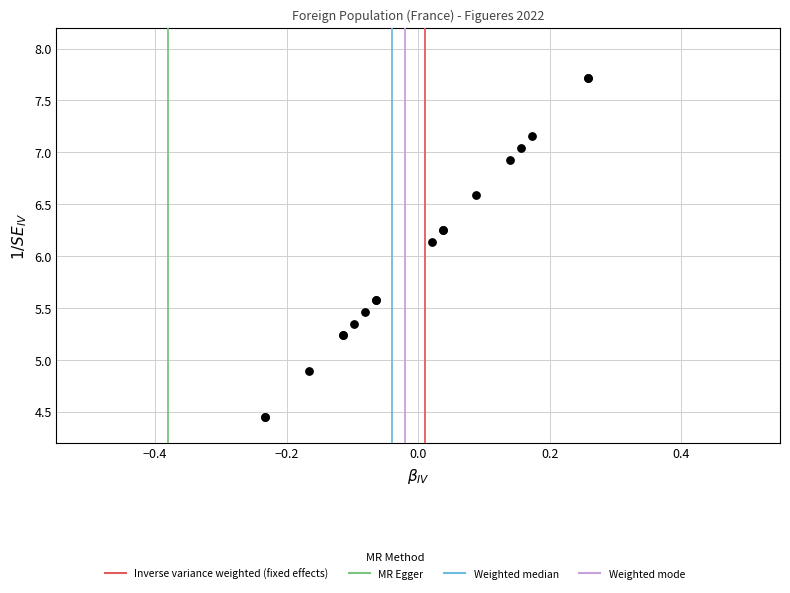

What Y value in the scatter plot is closest to 6?

6.1